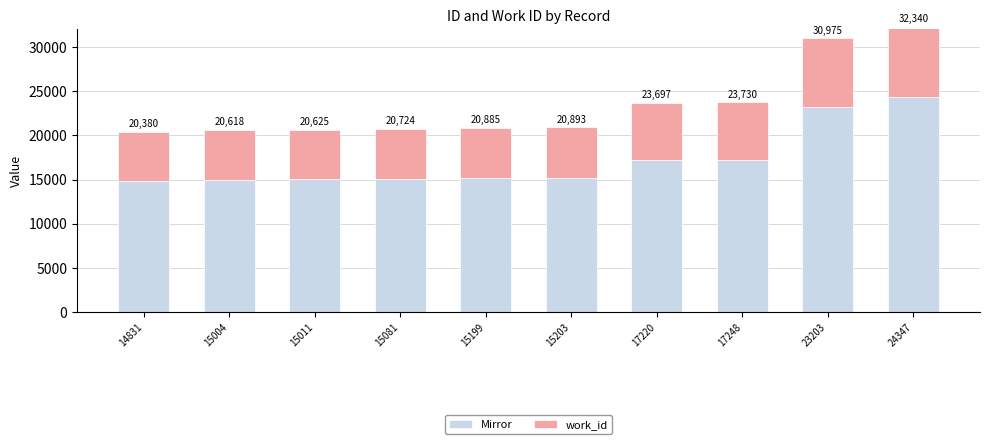

List the series in order of their peak value, highest first.

Mirror, work_id